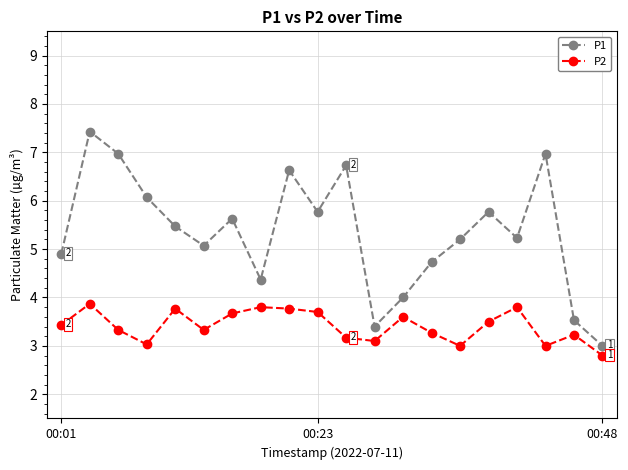

What is the value of the P2 point at the 19th from the left?

3.2